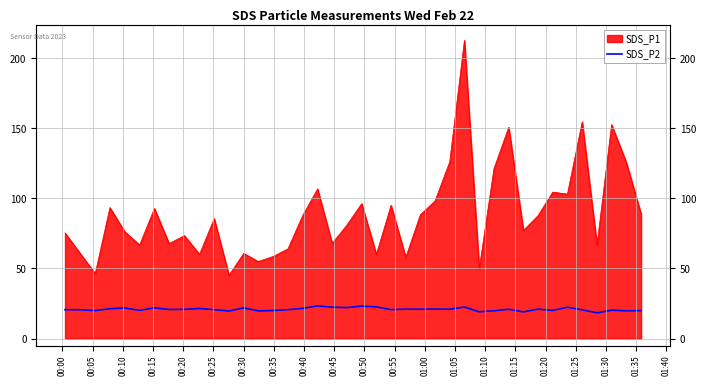

What is the smallest value displayed?

18.3